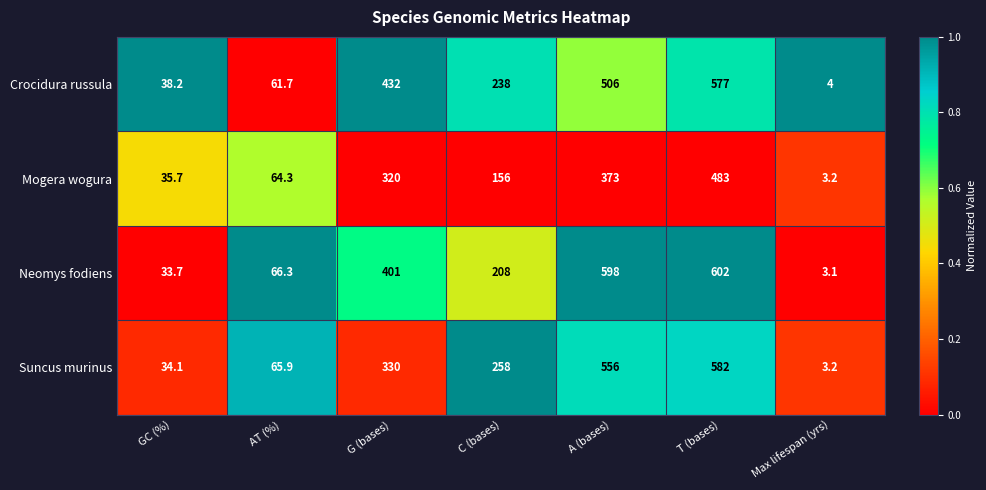

What is the spread (max minus min) of values at C (bases)?

102.0